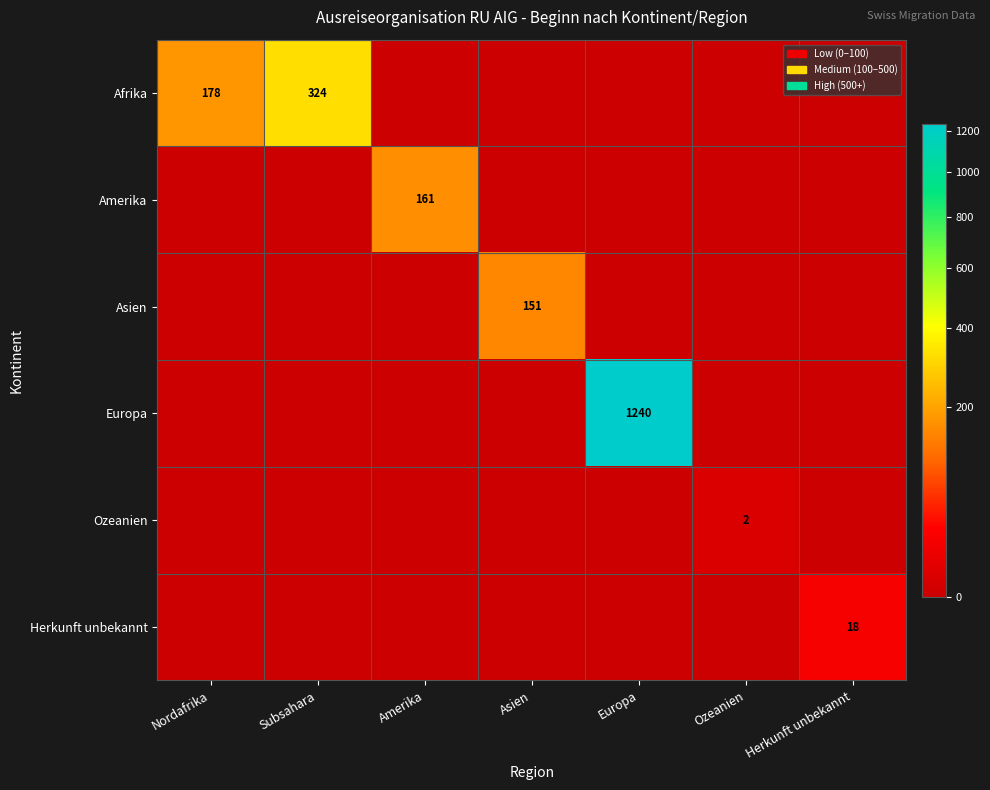

Is it true that Afrika equals 324 at Subsahara?

True